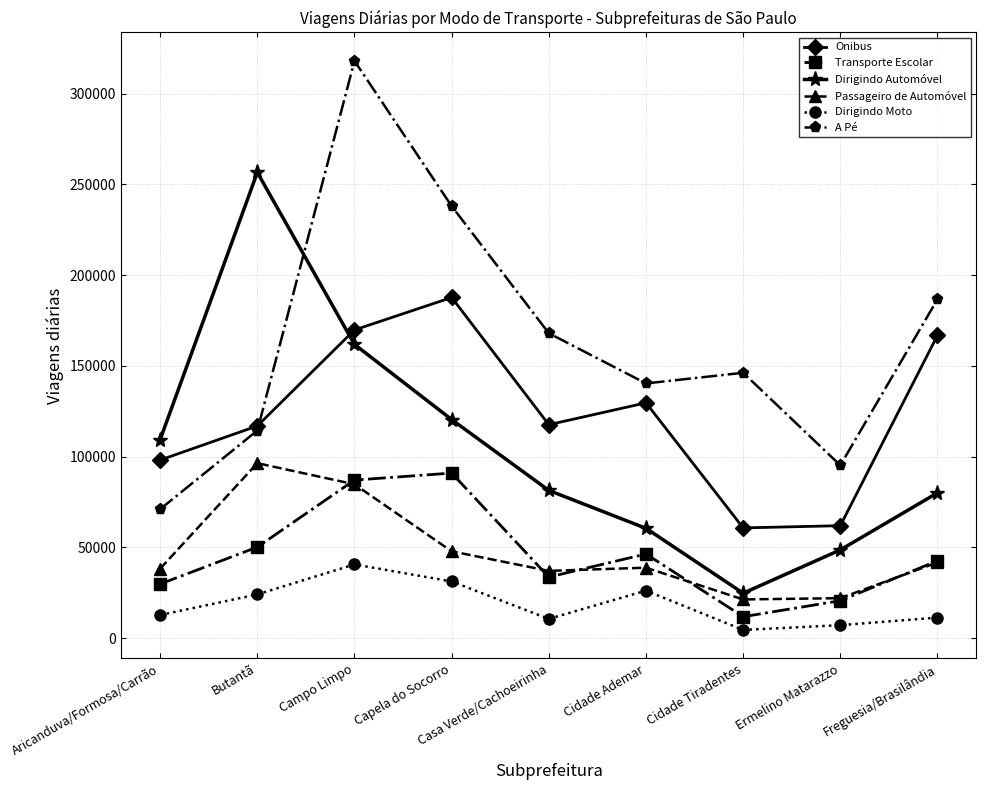

How many distinct data groups are displayed?

6